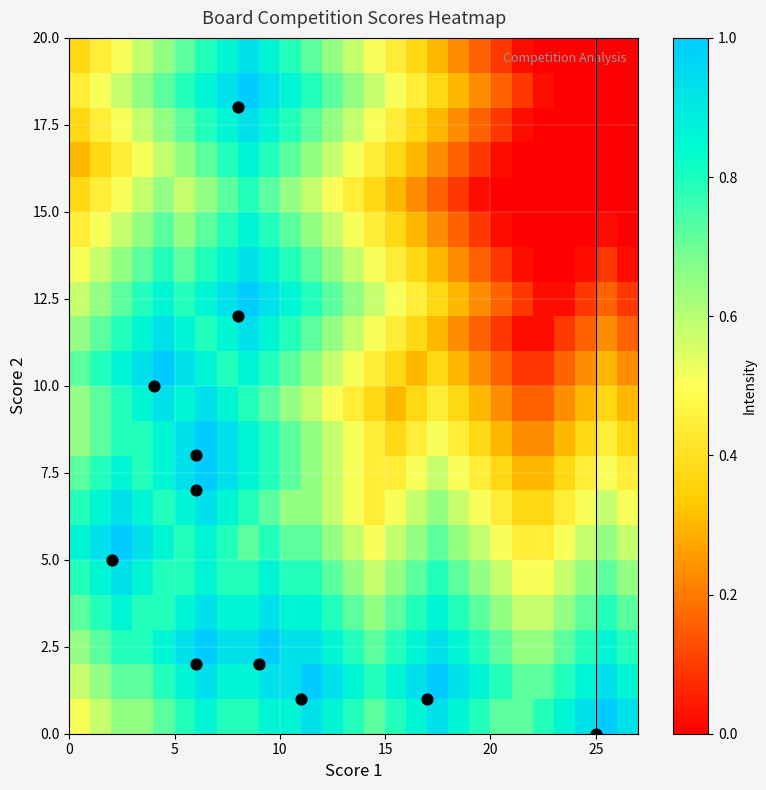

What is the maximum value shown in the chart?

1.0